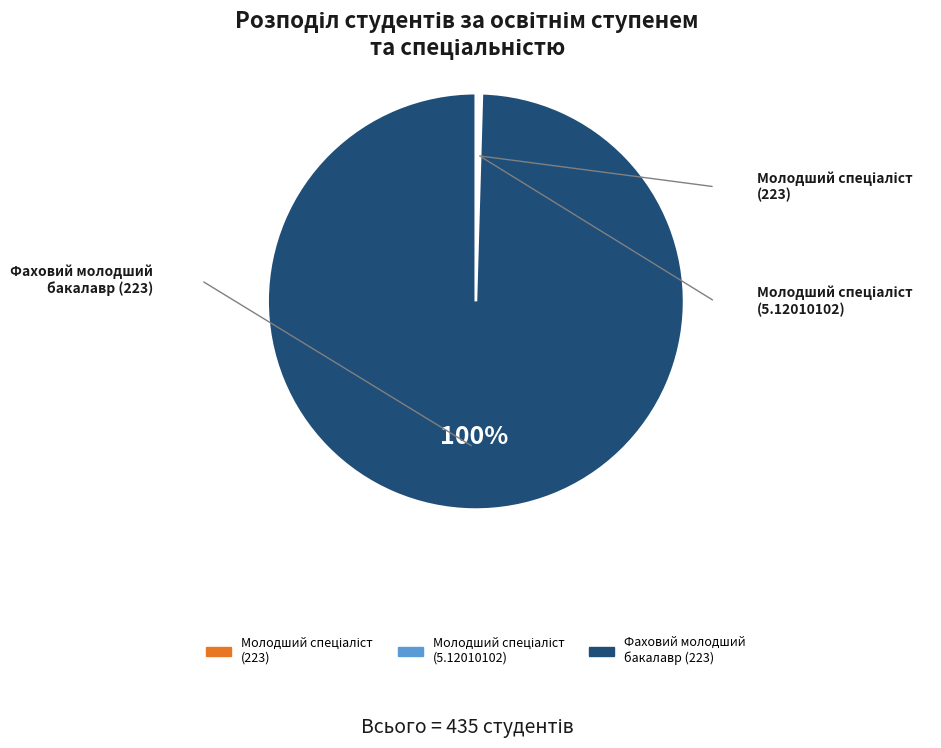

Which category accounts for the majority?

Фаховий молодший бакалавр (223)